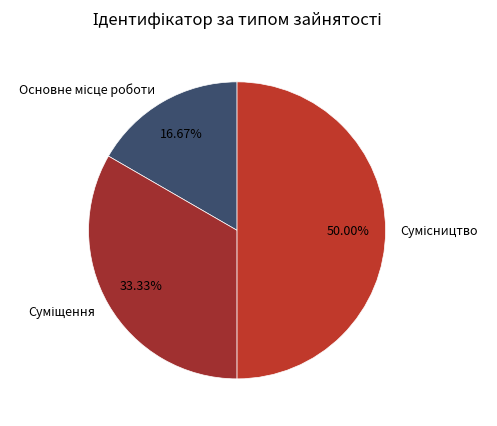

How many segments does this pie chart have?

3